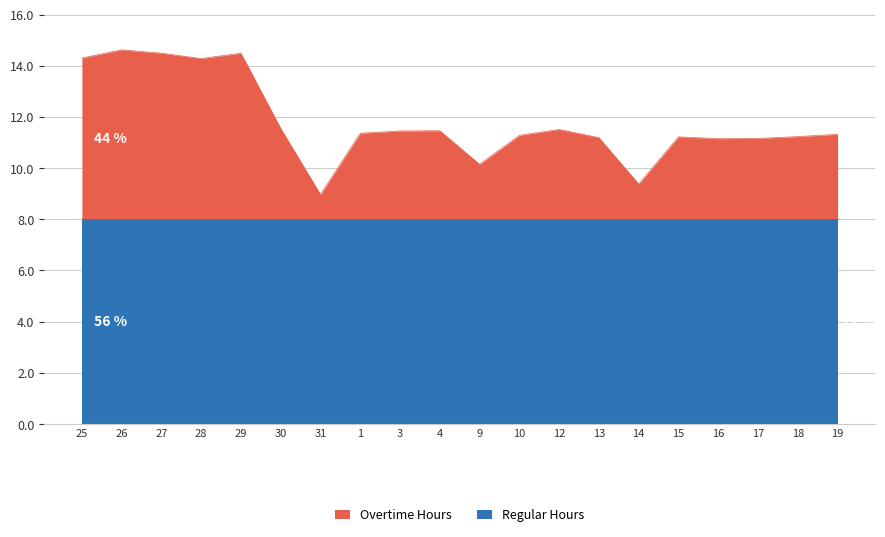

What is the maximum value for Regular Hours?

8.0